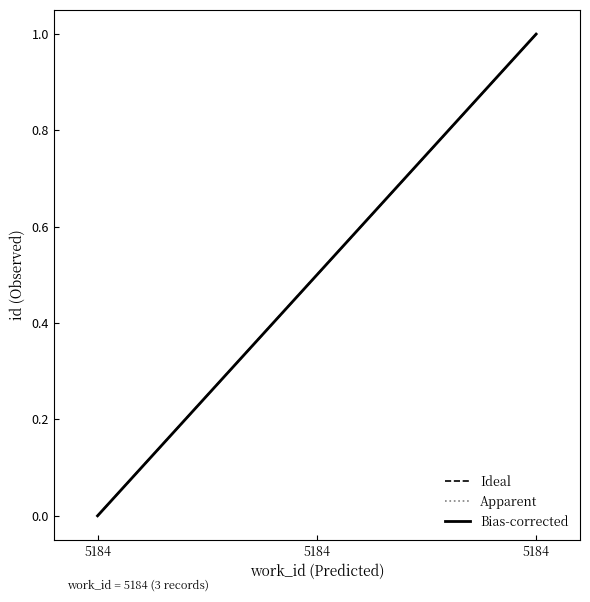

Does the chart have visible grid lines?

No